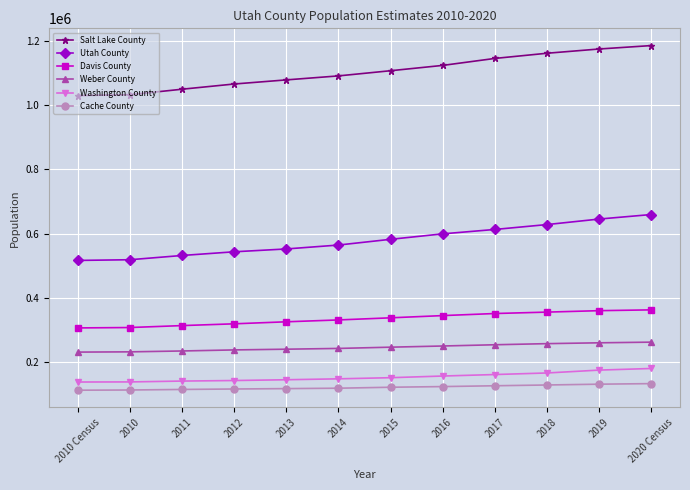

What is the difference between the highest and lowest values at 2016?

999579.4